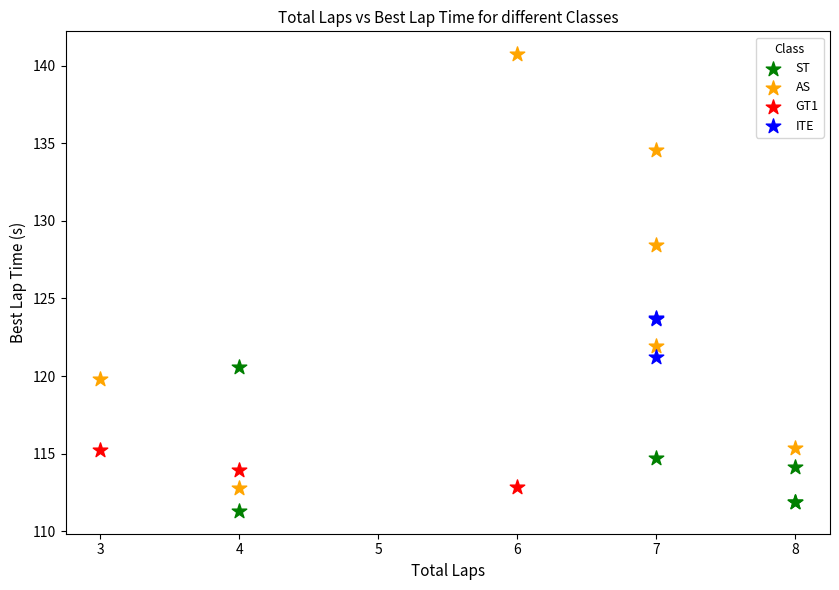

What are all the series names shown in the legend?

ST, AS, GT1, ITE